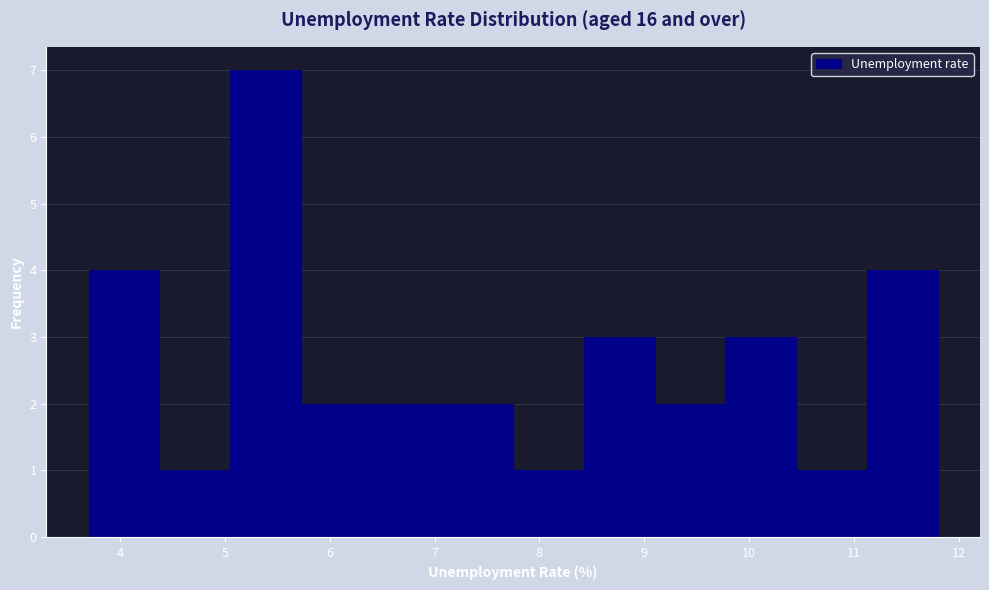

How tall is the bar that spans 8.4 to 9.1 on the x-axis? Neither the bar edges nor the heights are printed on the chart, so give them approximately, as read against the axes.

3